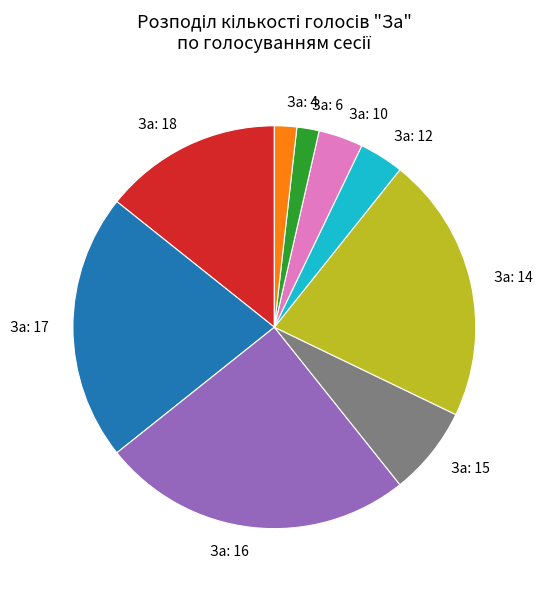

True or false: За: 15 accounts for 15% of the total.

False